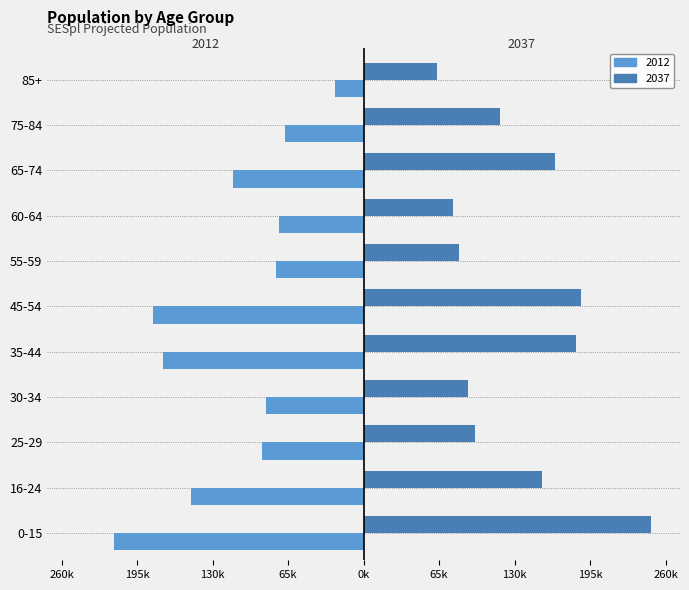

What are all the series names shown in the legend?

2012, 2037